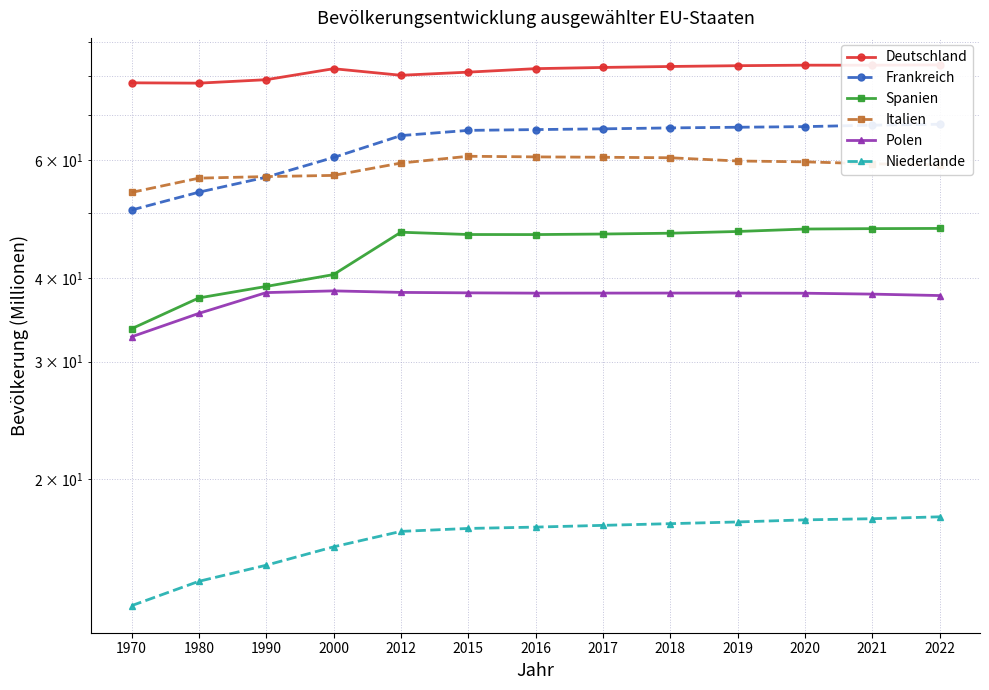

Rank the series at 1970 from highest to lowest value.

Deutschland, Italien, Frankreich, Spanien, Polen, Niederlande